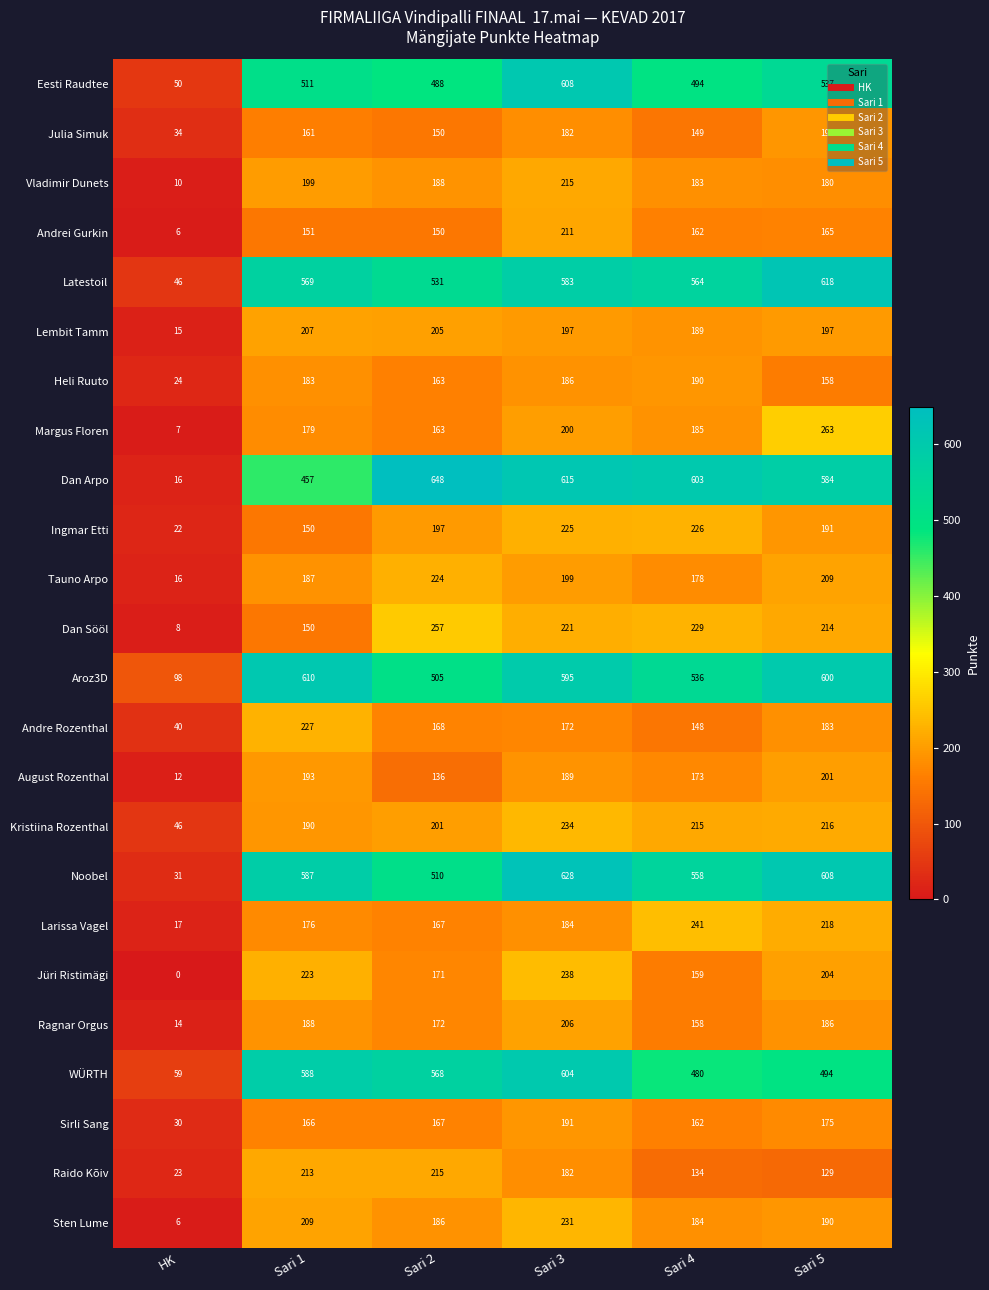

Is it true that Sten Lume equals 6 at HK?

True